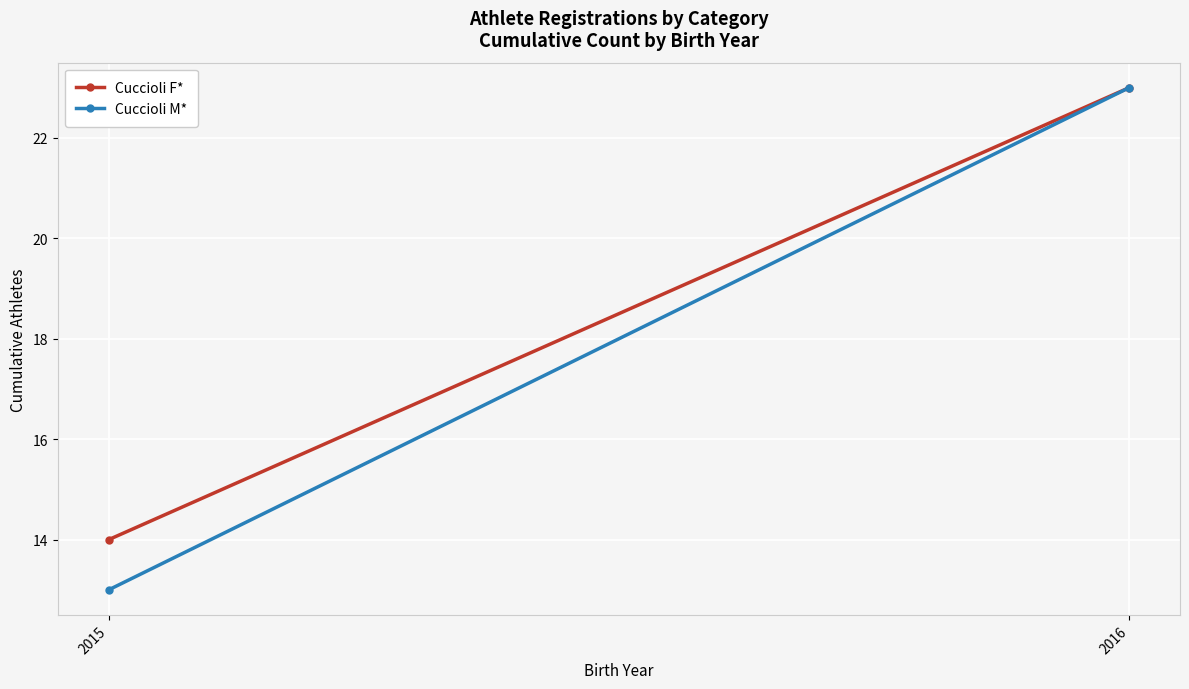

Which series has the largest range (max minus min)?

Cuccioli M*